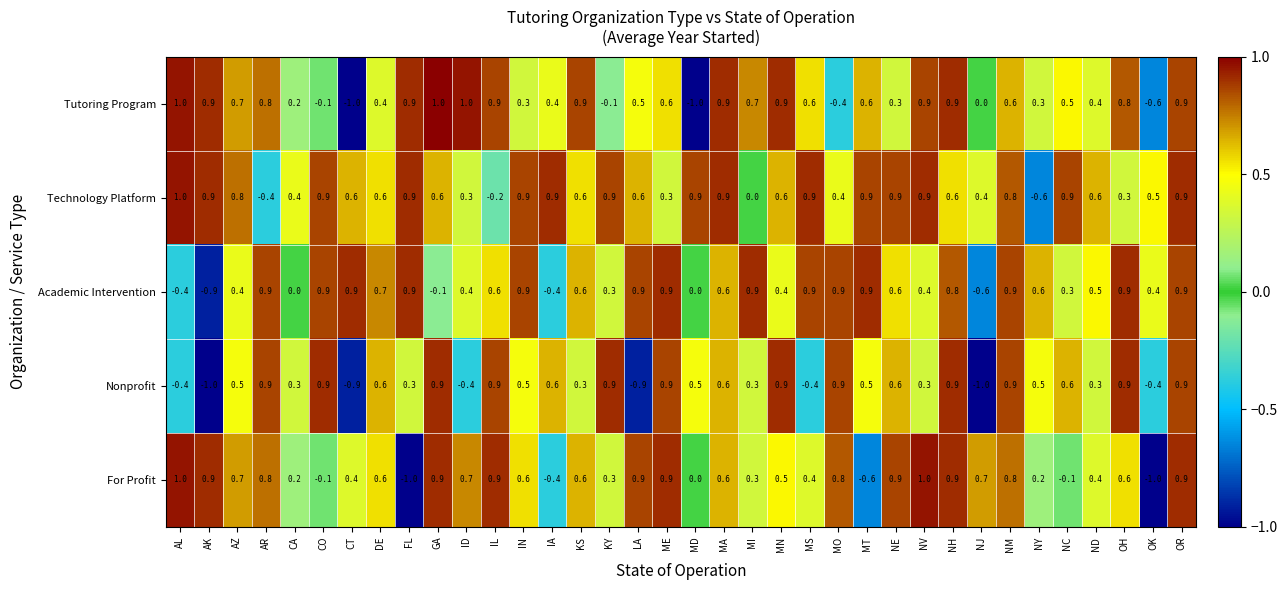

How many values in the Nonprofit series are below 0?

8